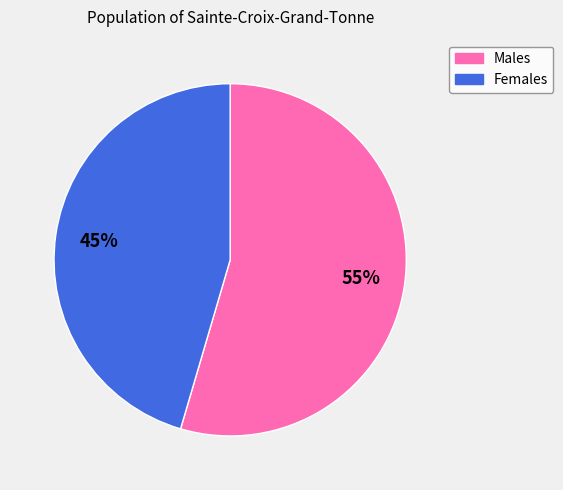

Is there a majority slice in this chart?

Yes